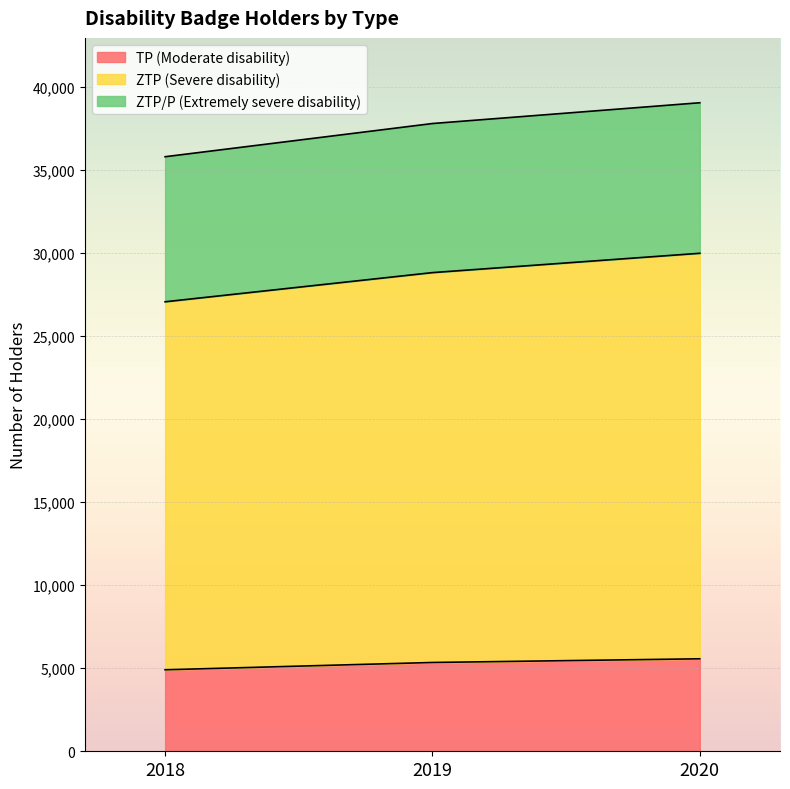

How many ZTP/P (Extremely severe disability) values are between 35816 and 39068?

3